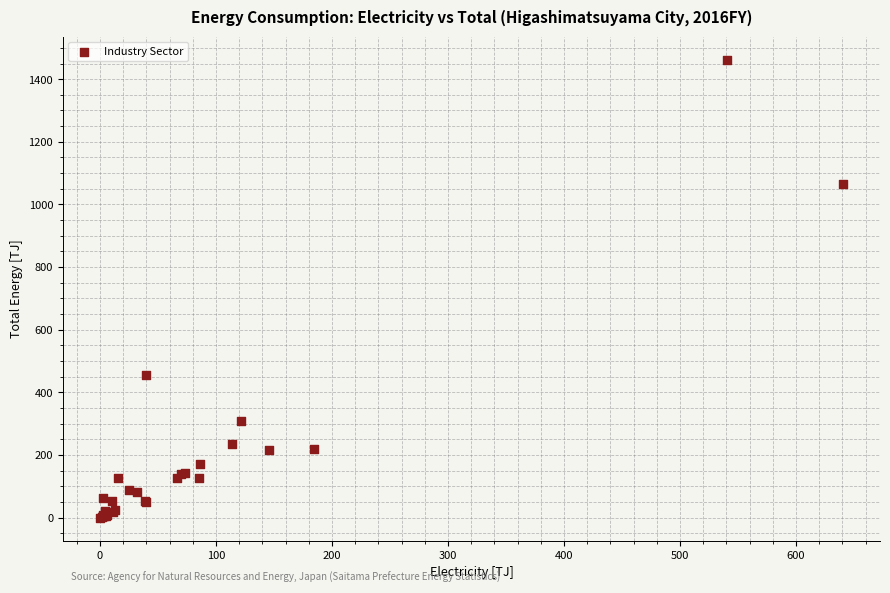

What Y value in the scatter plot is closest to 731?

456.5